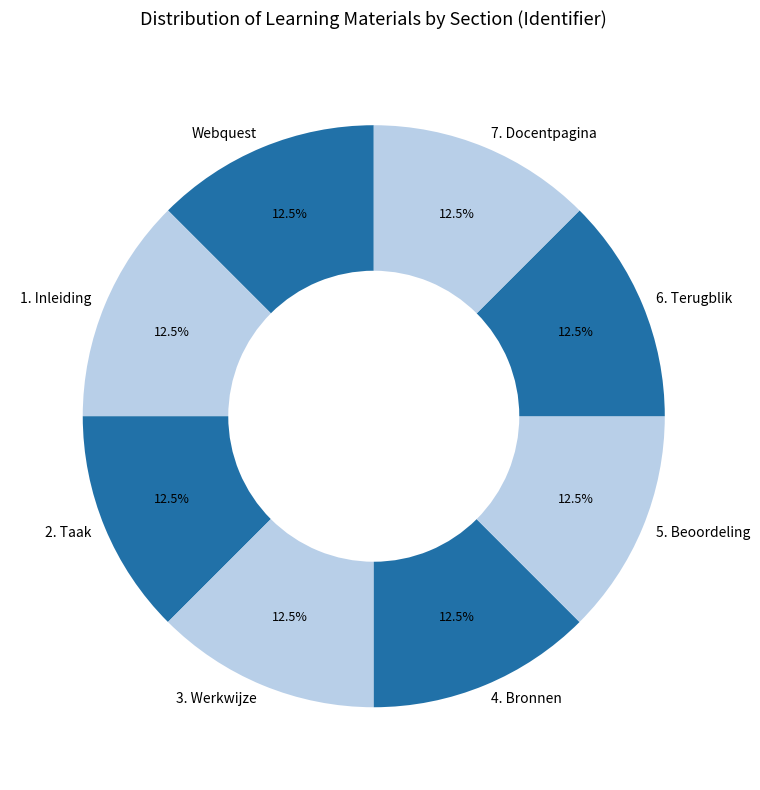

What portion of the pie excludes 1. Inleiding?

87.5%